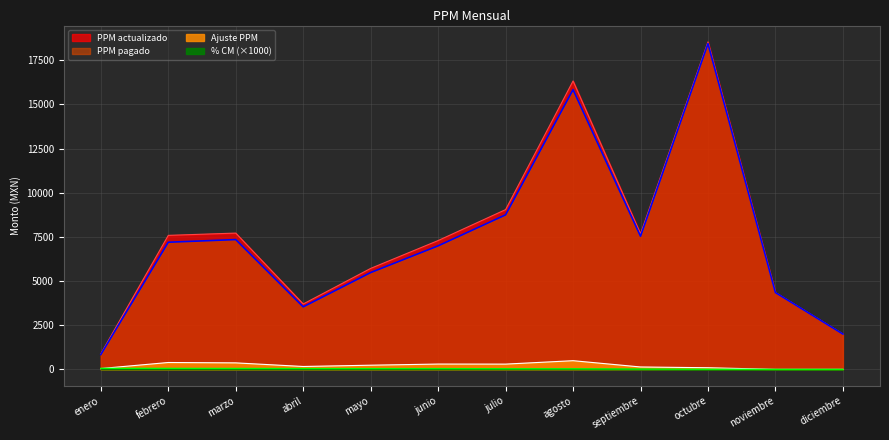

How many interior local valleys does the Ajuste PPM series have?

2